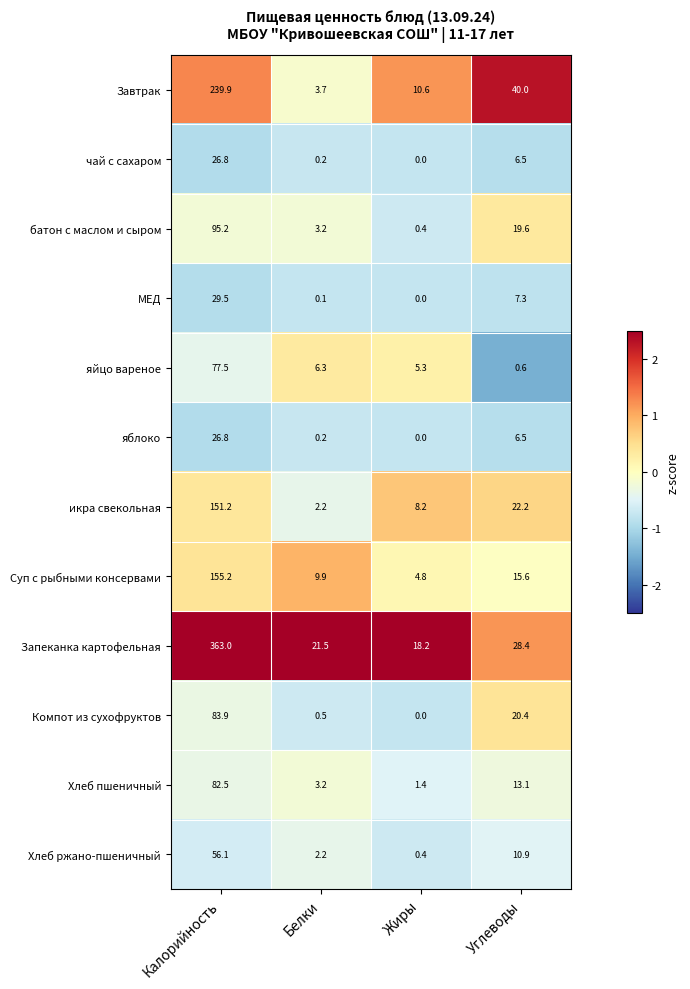

At how many categories does at least one series exceed 0?

4